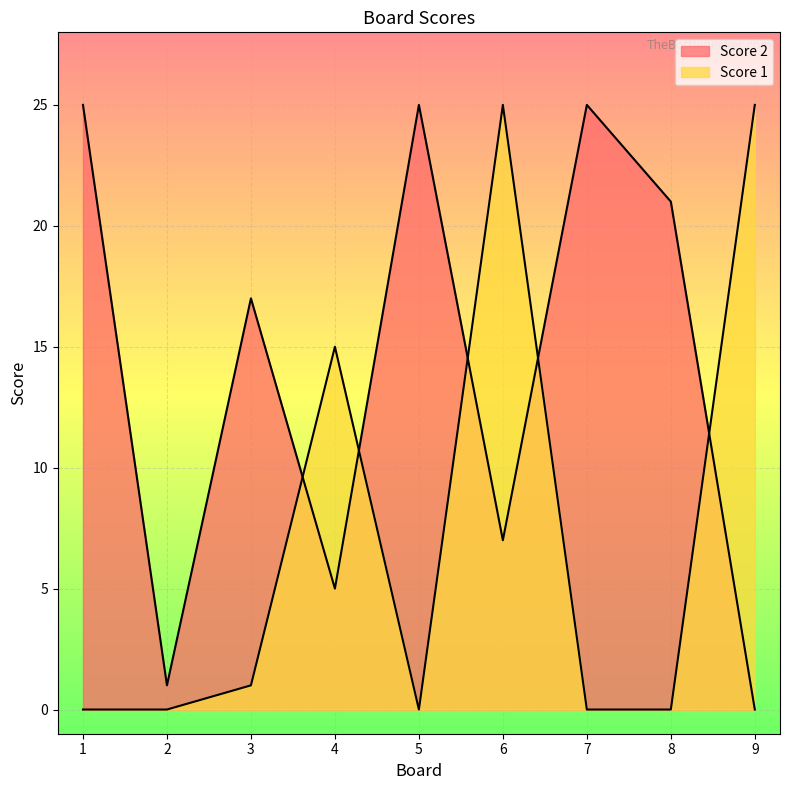

Read the Score 2 value at 8, to the nearest 10.

20